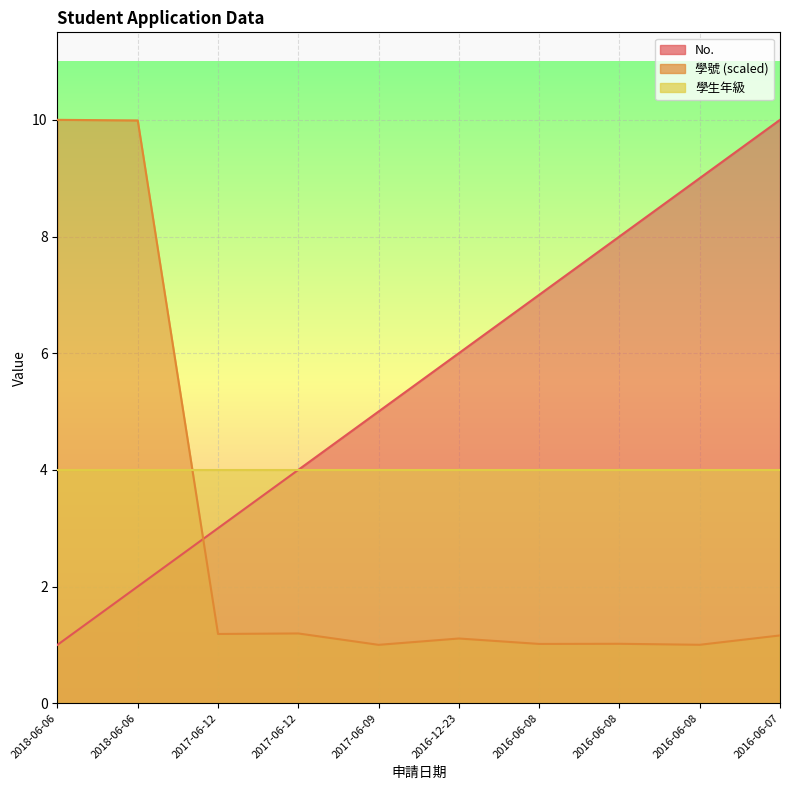

The No. series shows 2.4 at 2017-06-12. True or false?

False